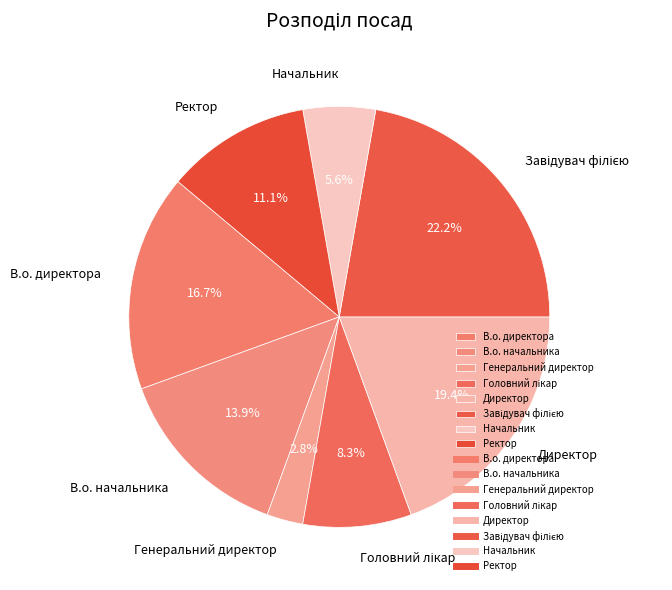

What percentage is the Директор slice, to the nearest percent?

19%